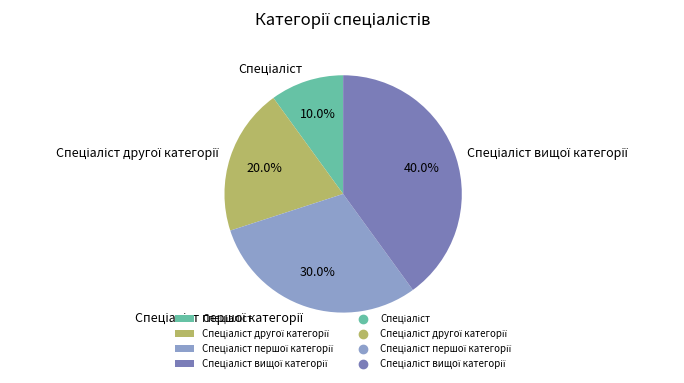

To the nearest percent, what is the average slice percentage?

25%